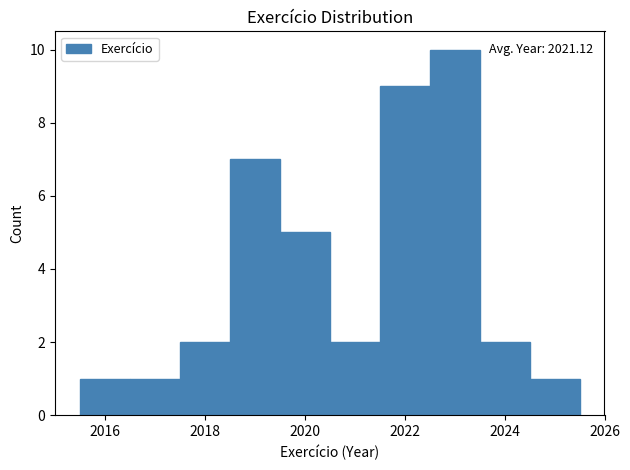

Which range on the x-axis has the tallest bar?

2022.5 to 2023.5